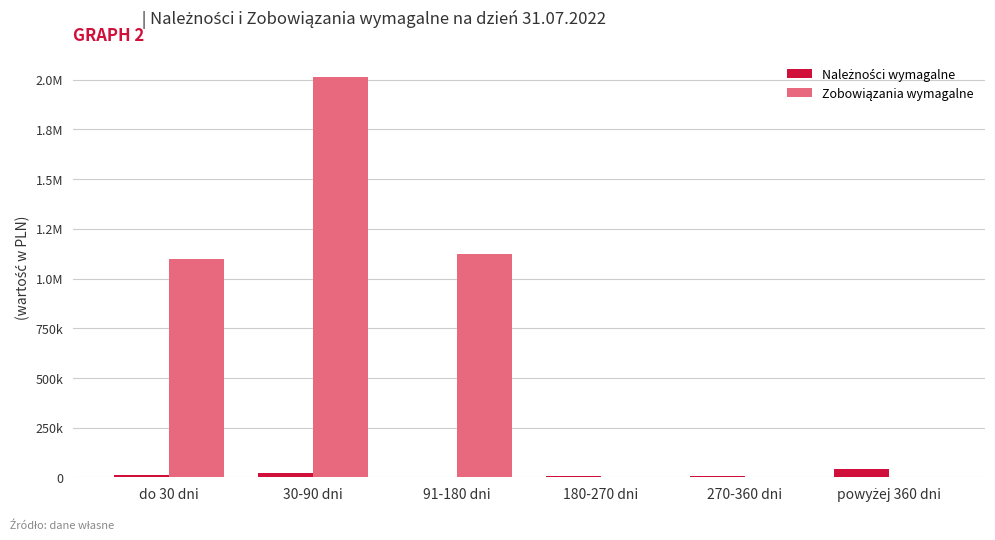

What is the greatest value displayed?

2015281.1